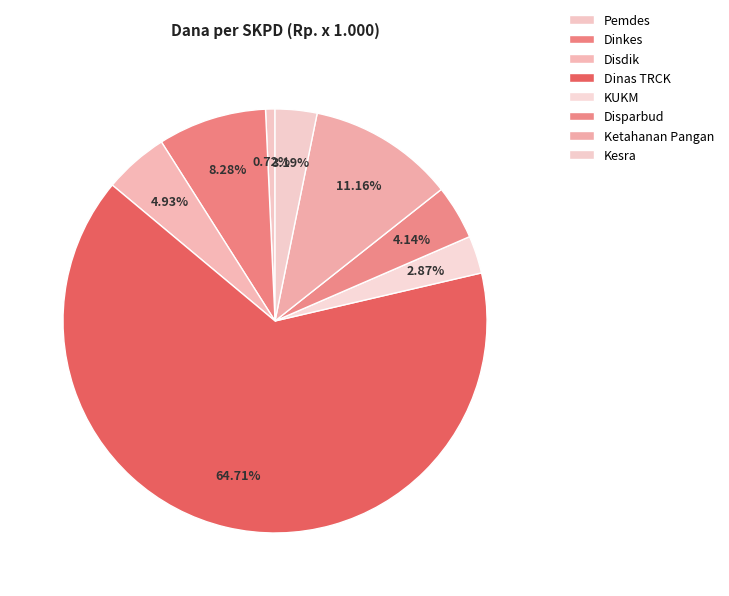

How many slices are in this pie chart?

8